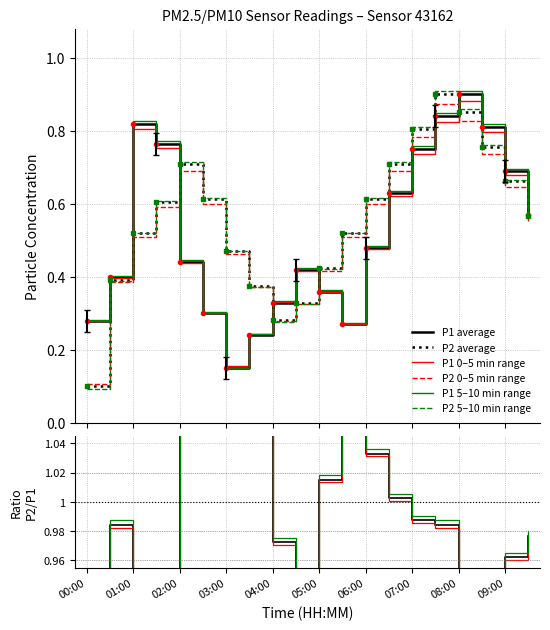

Reading left to right, extract all data points from this chart.

P1: 00:00=0.3	00:30=0.4	01:00=0.8	01:30=0.8	02:00=0.4	02:30=0.3	03:00=0.1	03:30=0.2	04:00=0.3	04:30=0.4	05:00=0.4	05:30=0.3	06:00=0.5	06:30=0.6	07:00=0.8	07:30=0.8	08:00=0.9	08:30=0.8	09:00=0.7	09:30=0.6
P2: 00:00=0.1	00:30=0.4	01:00=0.5	01:30=0.6	02:00=0.7	02:30=0.6	03:00=0.5	03:30=0.4	04:00=0.3	04:30=0.3	05:00=0.4	05:30=0.5	06:00=0.6	06:30=0.7	07:00=0.8	07:30=0.9	08:00=0.9	08:30=0.8	09:00=0.7	09:30=0.6